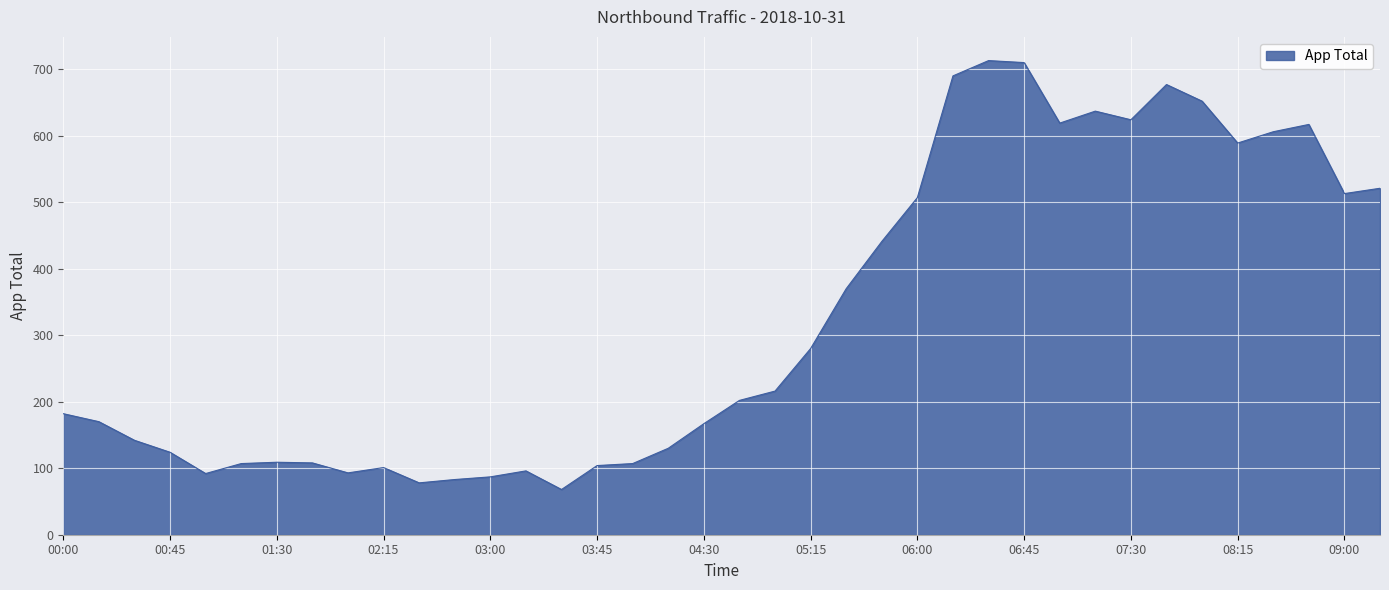

What is the greatest value displayed?

713